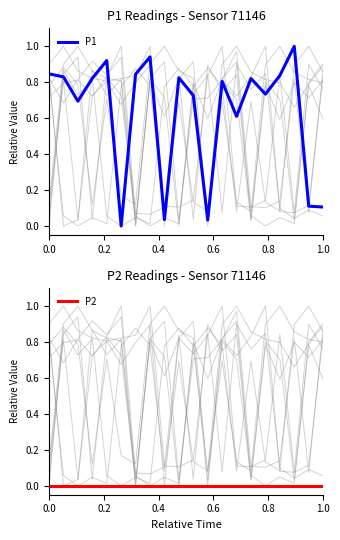

True or false: P1 and P2 intersect in this chart.

False